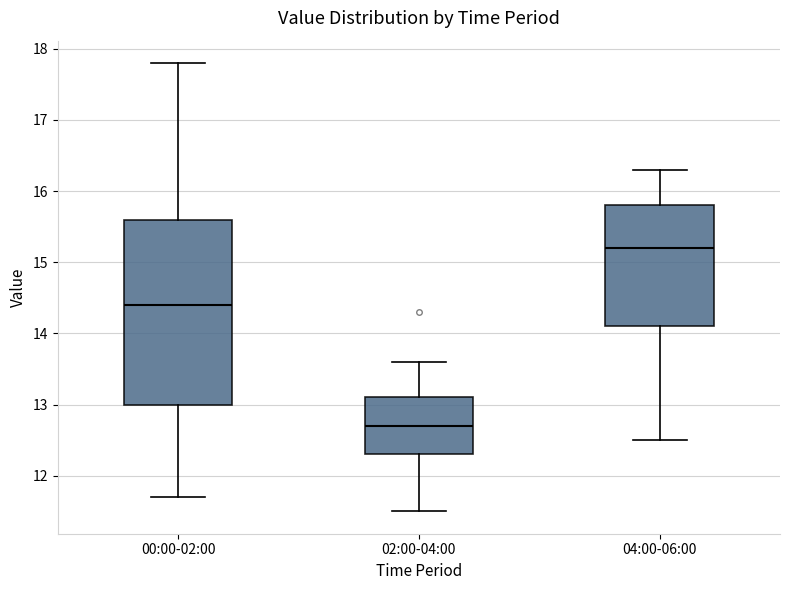

Reading left to right, transcribe this box plot: for each box, give where its median line is, the range the box spans, and where its two whiskers end, as read against the y-axis. The values are not printed on the chart, so give them approximately, as read against the axis.

00:00-02:00: median 14.4, box 13.0 to 15.6, whiskers 11.7 to 17.8
02:00-04:00: median 12.7, box 12.3 to 13.1, whiskers 11.5 to 13.6
04:00-06:00: median 15.2, box 14.1 to 15.8, whiskers 12.5 to 16.3